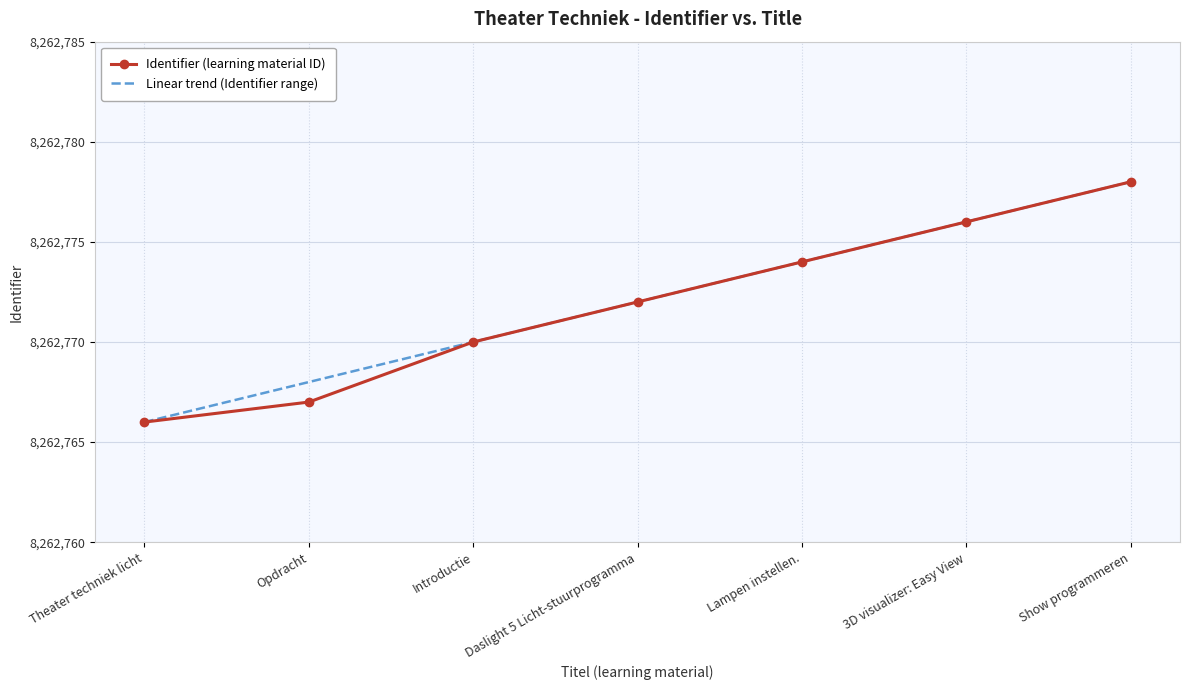

At which category is the sum across all series the highest?

Show programmeren